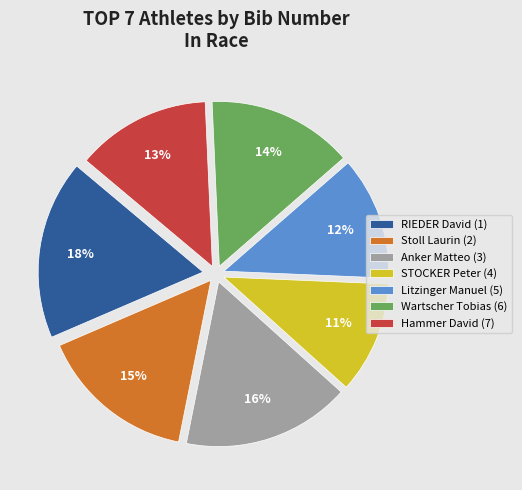

The STOCKER Peter (4) slice represents 5% of the pie. True or false?

False